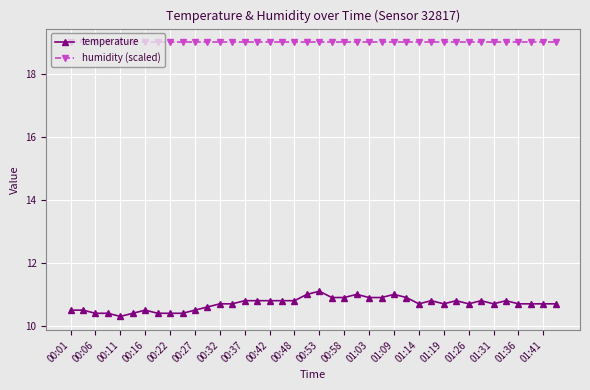

Reading left to right, transcribe all the data shown in this chart.

temperature: 10.5	10.5	10.4	10.4	10.3	10.4	10.5	10.4	10.4	10.4	10.5	10.6	10.7	10.7	10.8	10.8	10.8	10.8	10.8	11.0	11.1	10.9	10.9	11.0	10.9	10.9	11.0	10.9	10.7	10.8	10.7	10.8	10.7	10.8	10.7	10.8	10.7	10.7	10.7	10.7
humidity (scaled): 19.0	19.0	19.0	19.0	19.0	19.0	19.0	19.0	19.0	19.0	19.0	19.0	19.0	19.0	19.0	19.0	19.0	19.0	19.0	19.0	19.0	19.0	19.0	19.0	19.0	19.0	19.0	19.0	19.0	19.0	19.0	19.0	19.0	19.0	19.0	19.0	19.0	19.0	19.0	19.0